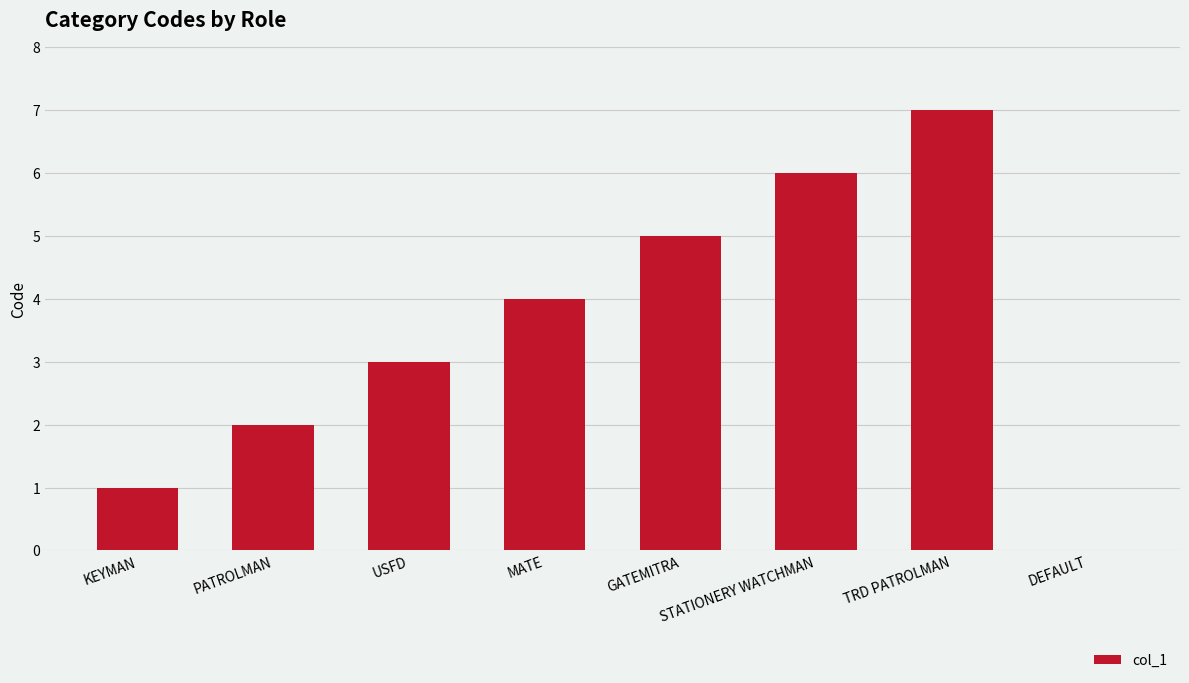

What is the greatest value displayed?

7